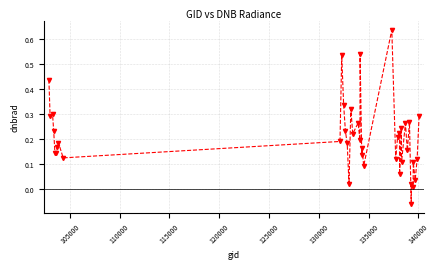

What is the sum of all values?

8.3